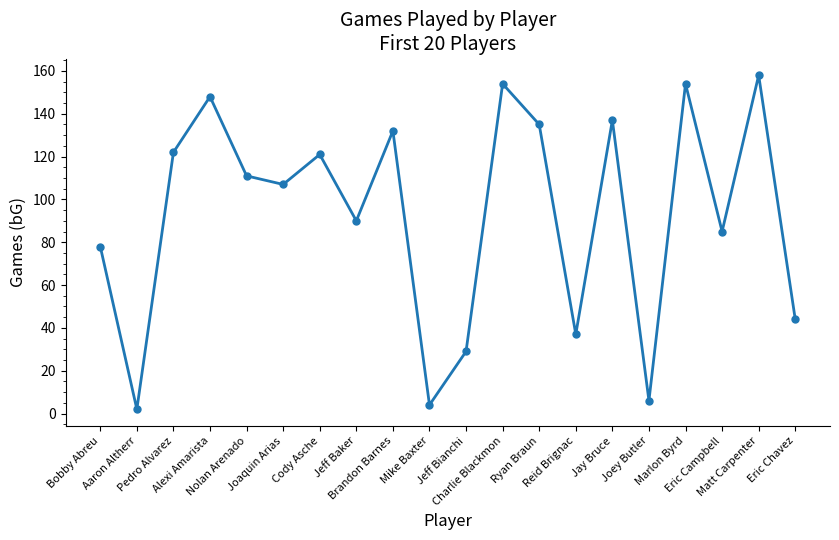

The chart shows a value of 101 at Charlie Blackmon. True or false?

False